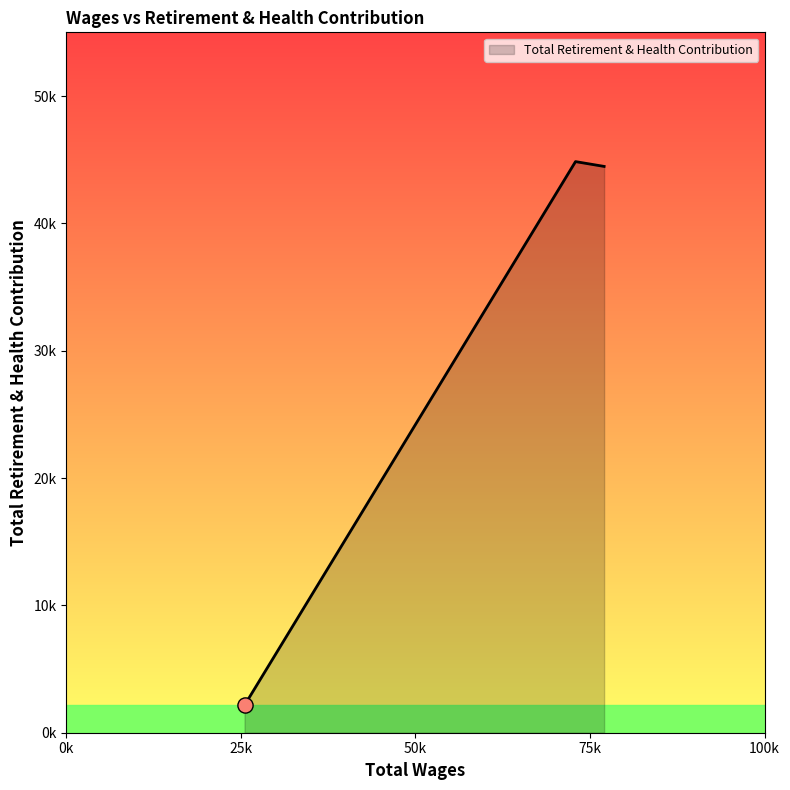

Does the chart have visible grid lines?

No